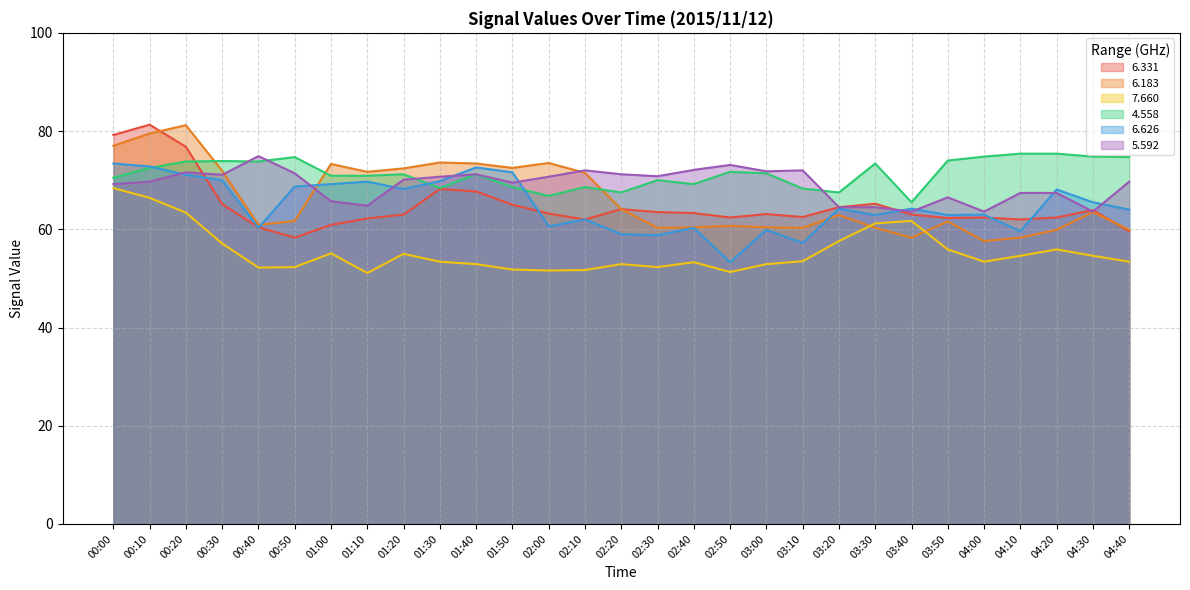

How many data points does each series have?

29